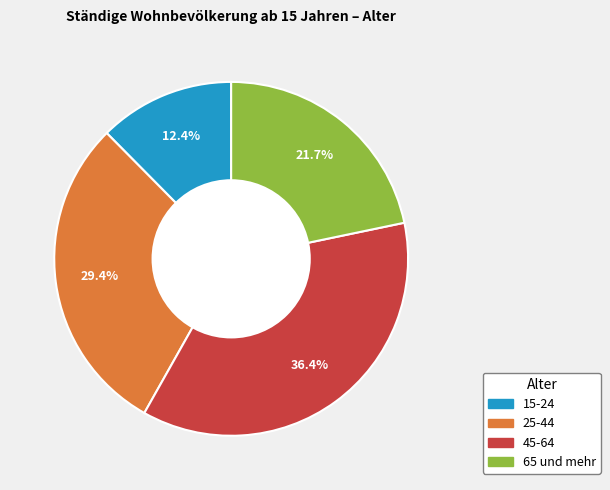

How many segments does this pie chart have?

4